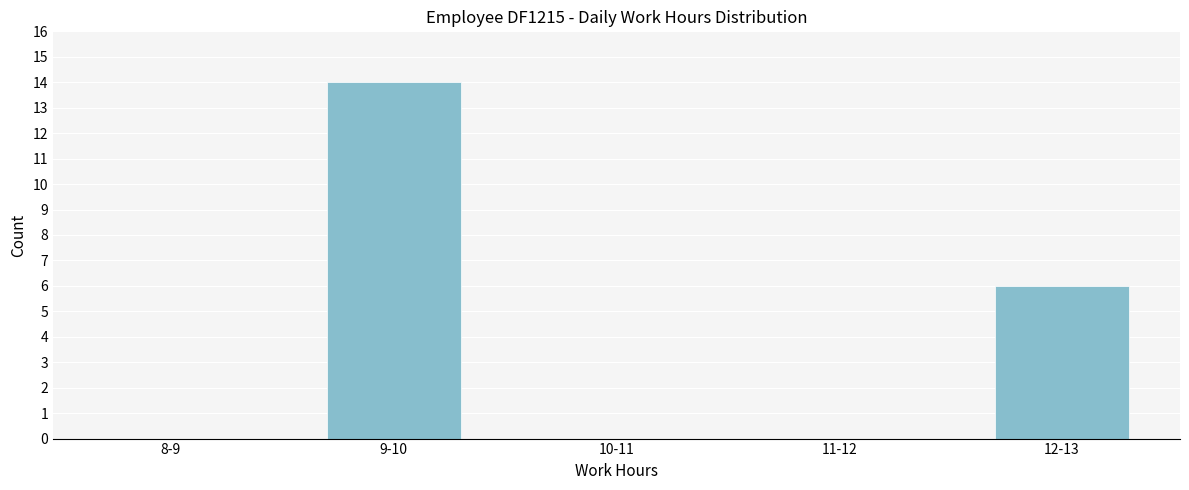

Reading left to right, what are all the values shown in this chart?

8-9=0	9-10=14	10-11=0	11-12=0	12-13=6